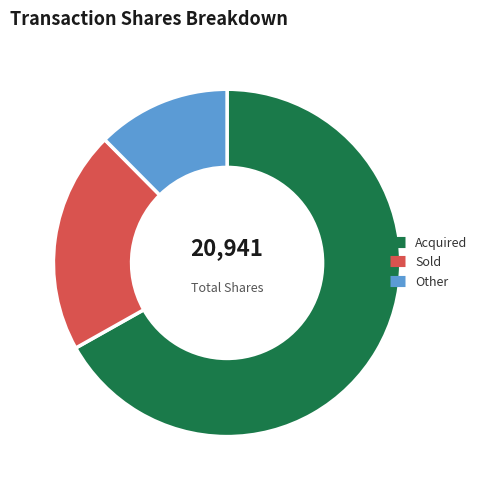

Is there any slice that represents more than half of the pie?

Yes